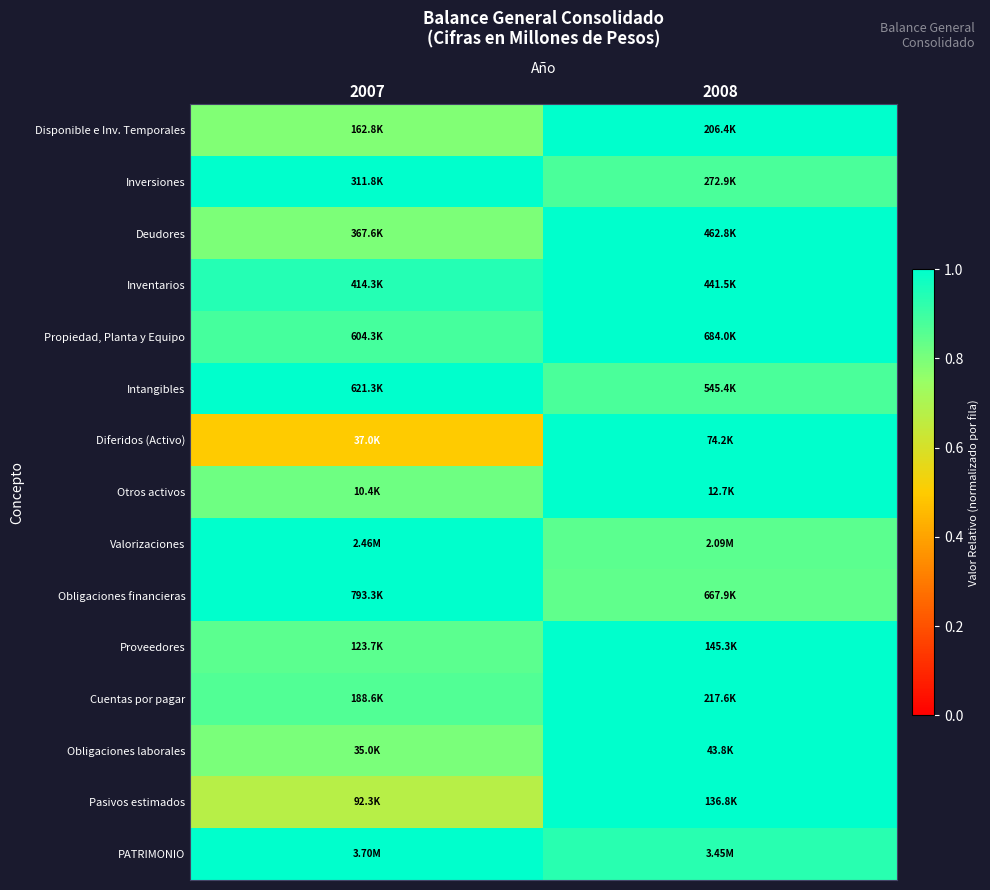

Reading right to left, list all the values displayed in this chart.

Disponible e Inv. Temporales: 2008=1.0	2007=0.8
Inversiones: 2008=0.9	2007=1.0
Deudores: 2008=1.0	2007=0.8
Inventarios: 2008=1.0	2007=0.9
Propiedad, Planta y Equipo: 2008=1.0	2007=0.9
Intangibles: 2008=0.9	2007=1.0
Diferidos (Activo): 2008=1.0	2007=0.5
Otros activos: 2008=1.0	2007=0.8
Valorizaciones: 2008=0.8	2007=1.0
Obligaciones financieras: 2008=0.8	2007=1.0
Proveedores: 2008=1.0	2007=0.9
Cuentas por pagar: 2008=1.0	2007=0.9
Obligaciones laborales: 2008=1.0	2007=0.8
Pasivos estimados: 2008=1.0	2007=0.7
PATRIMONIO: 2008=0.9	2007=1.0